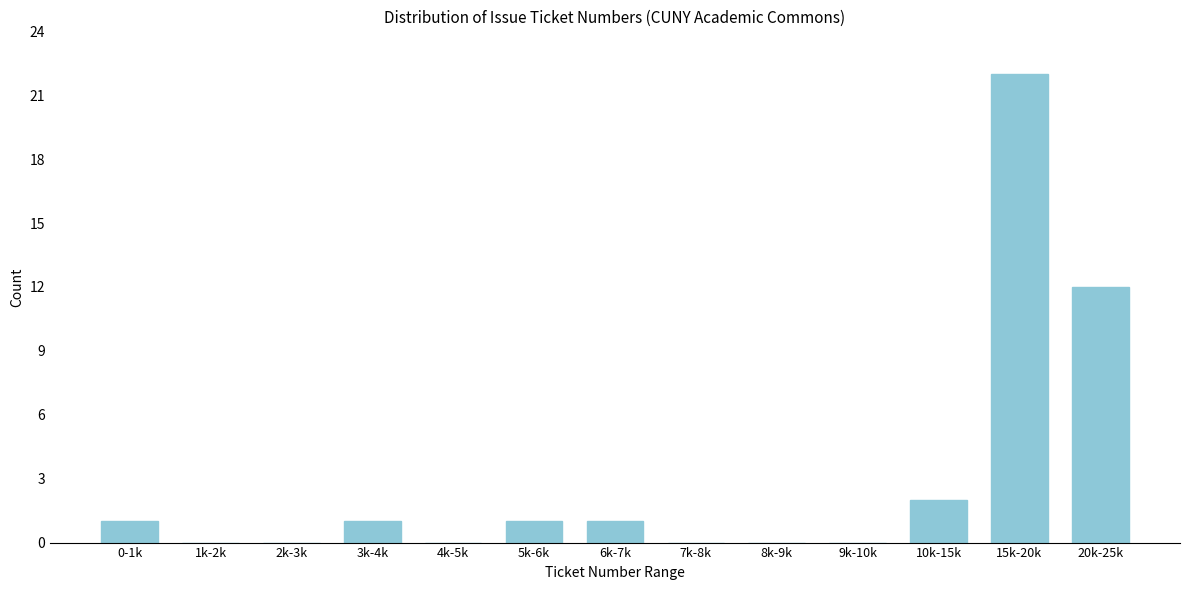

Reading left to right, extract all data points from this chart.

0-1k=1	1k-2k=0	2k-3k=0	3k-4k=1	4k-5k=0	5k-6k=1	6k-7k=1	7k-8k=0	8k-9k=0	9k-10k=0	10k-15k=2	15k-20k=22	20k-25k=12